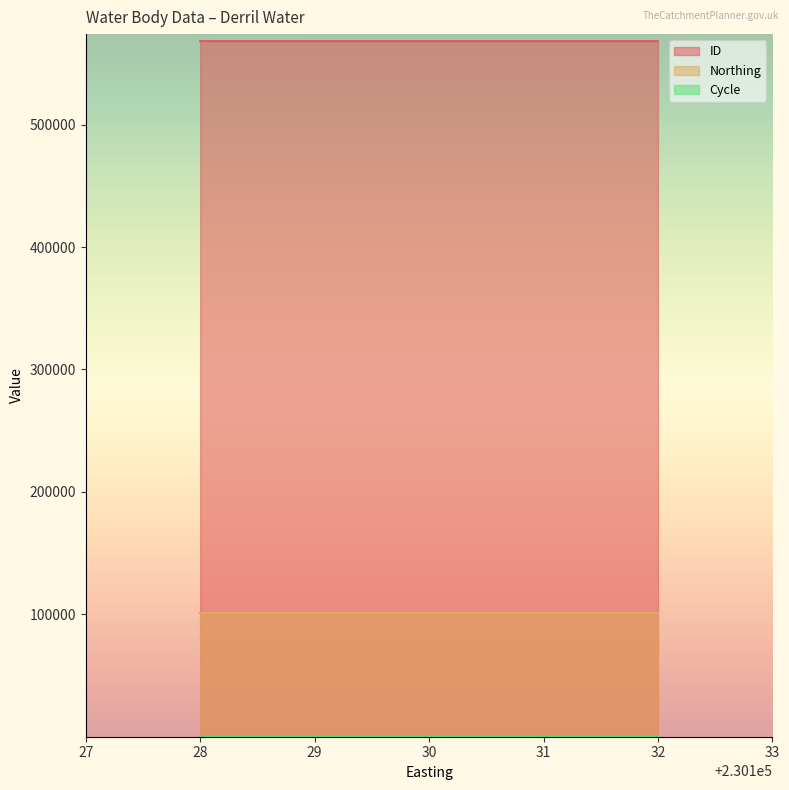

At which category does the chart reach its minimum across all series?

230128